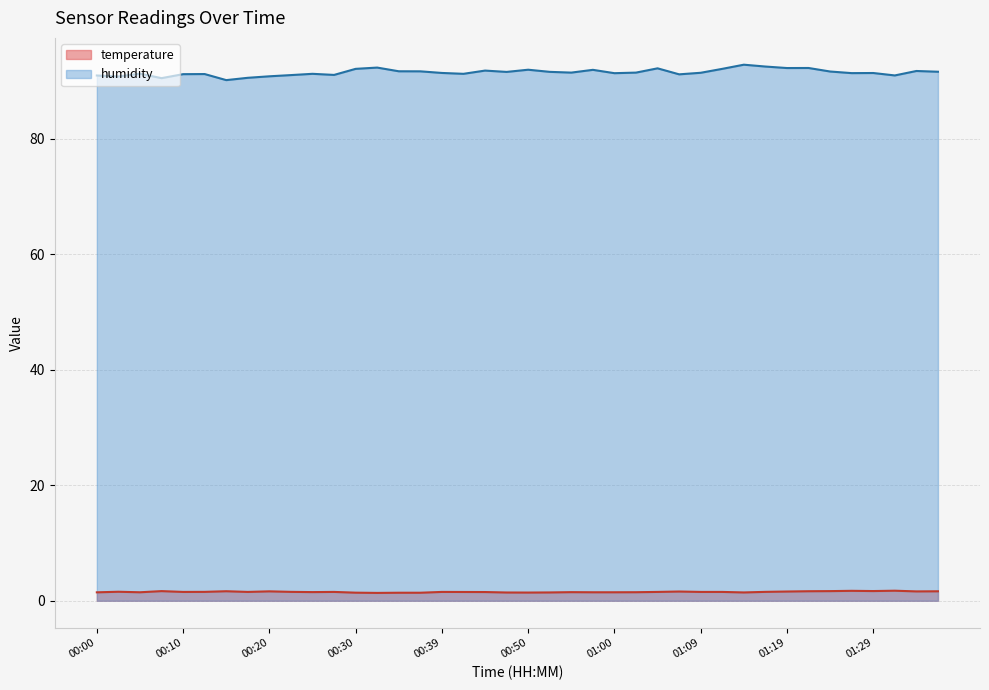

Read the humidity value at 01:29.

91.4